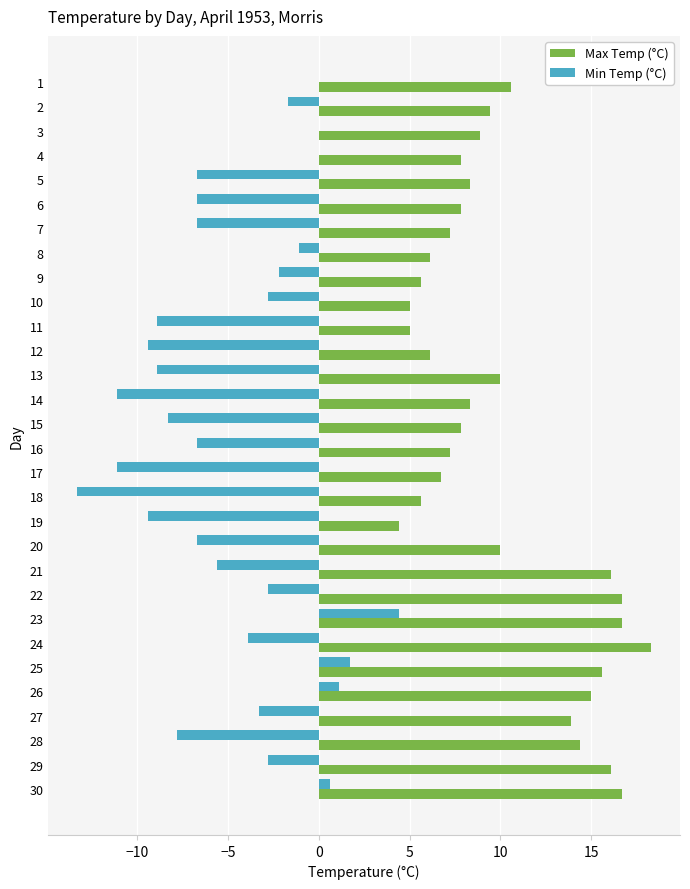

What is the sum of all Max Temp (°C) values?

307.3